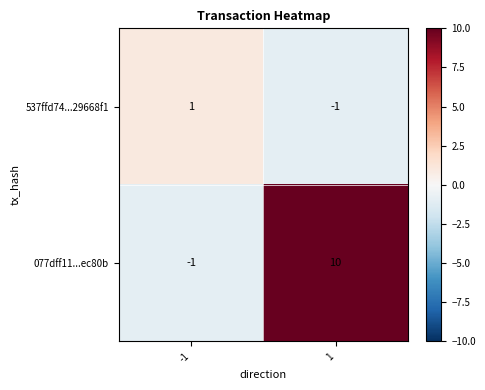

True or false: 077dff11...ec80b has a value of -1 at -1.

True